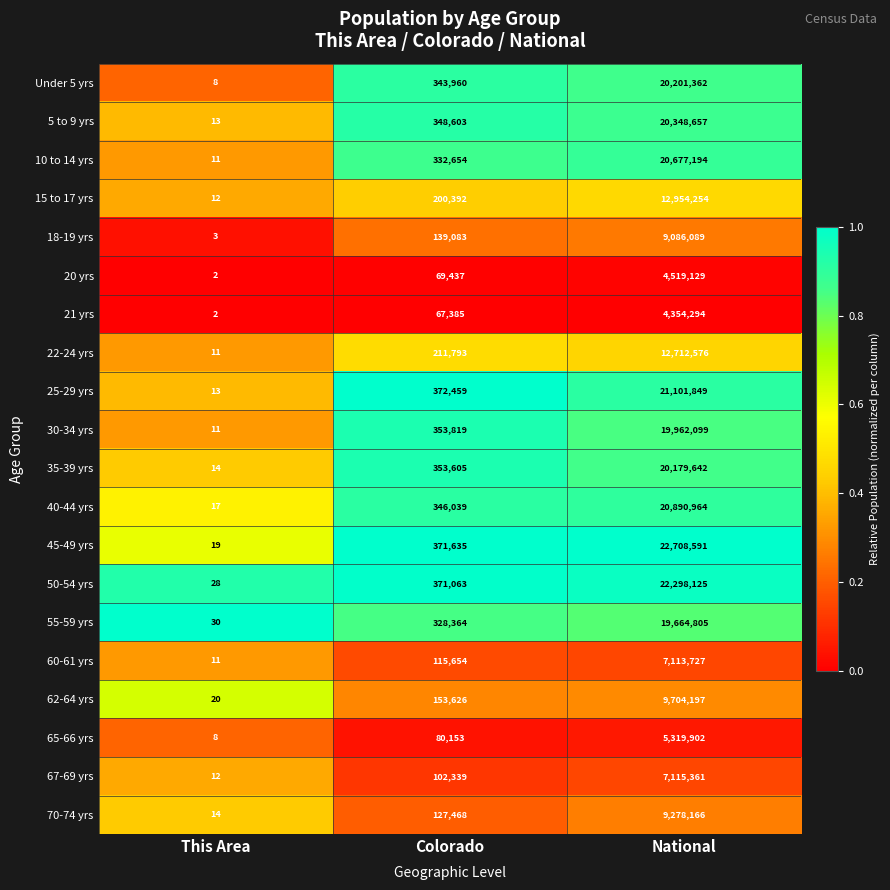

The 65-66 yrs series shows 8 at This Area. True or false?

True